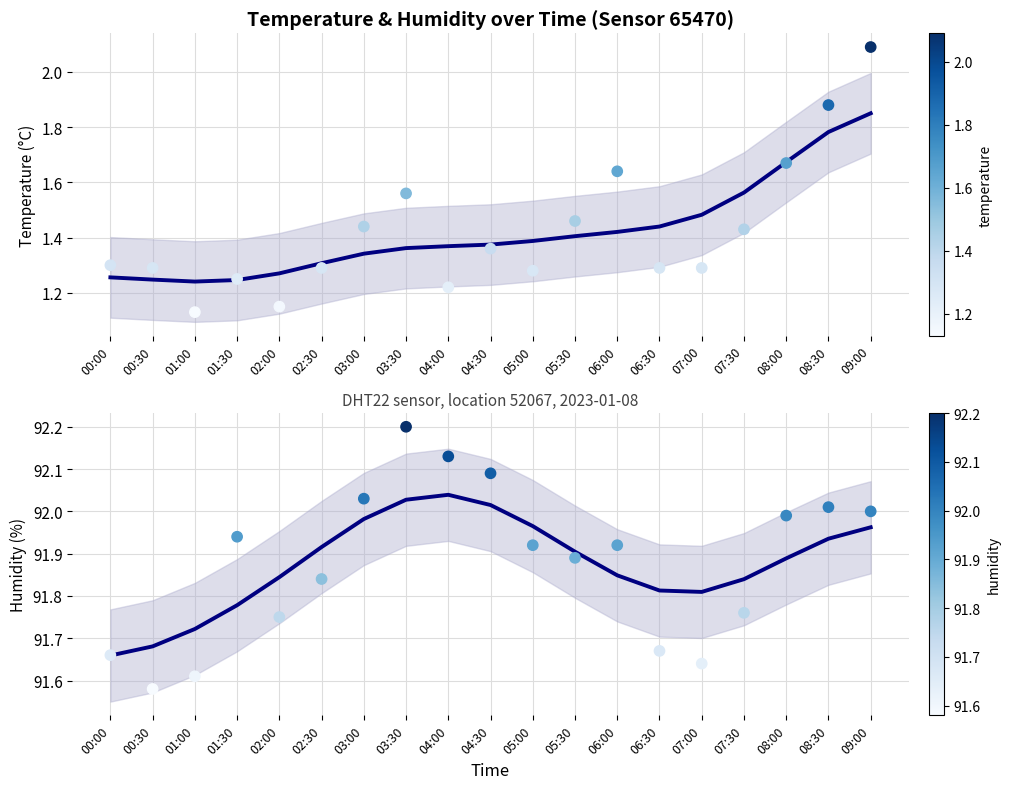

What is the total value across all series at 03:00?

93.5